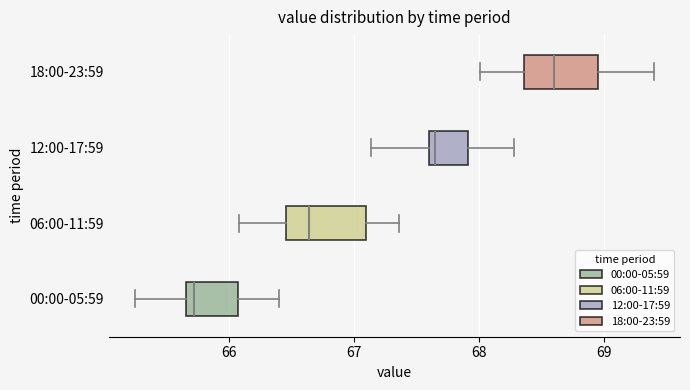

Which box has the furthest to the left median line?

00:00-05:59